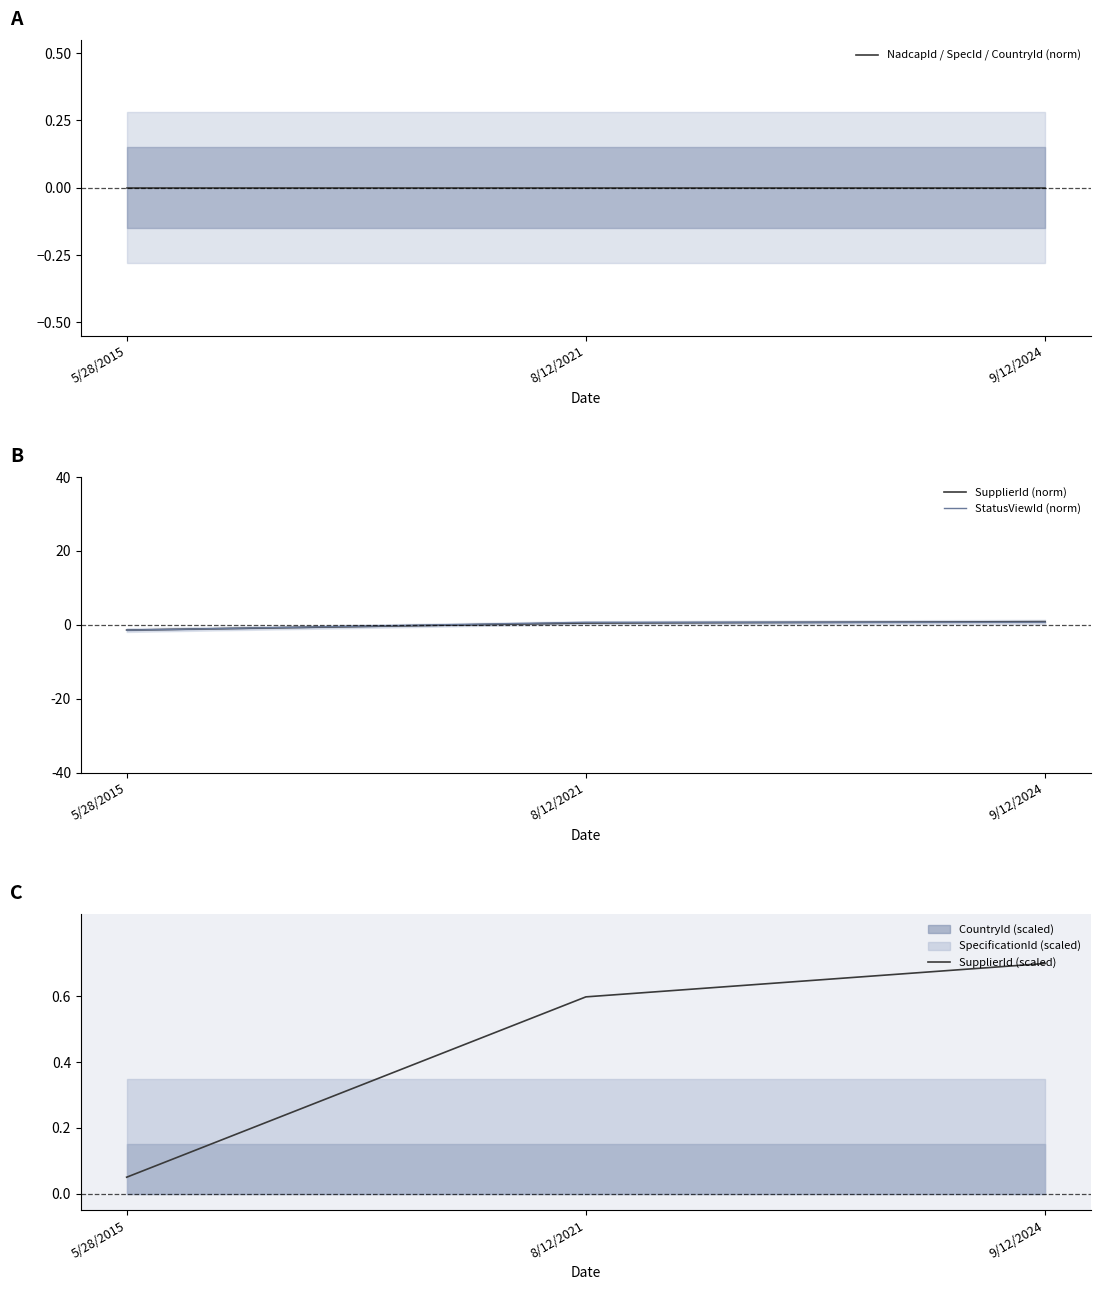

Between 5/28/2015 and 9/12/2024, which series saw the biggest shift?

SupplierId (norm)